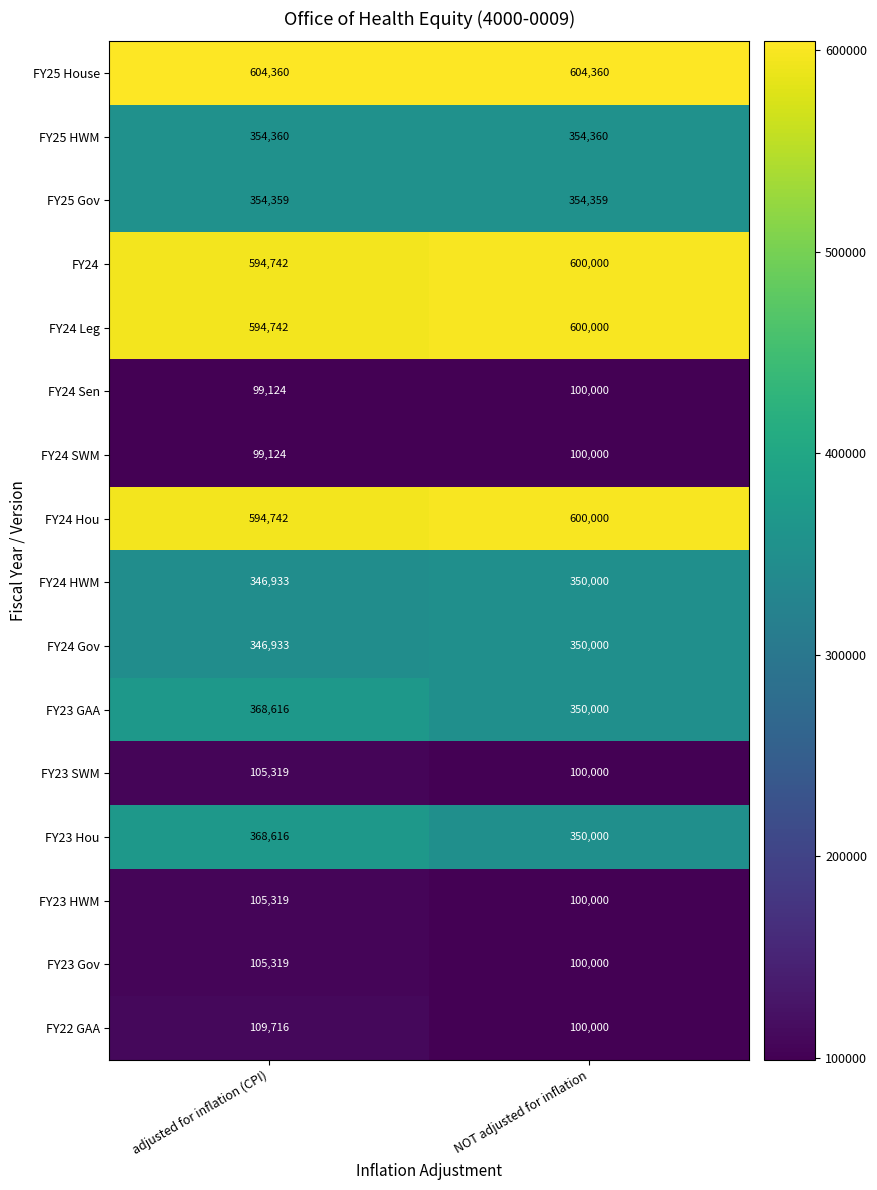

What is the sum of all FY24 SWM values?

199124